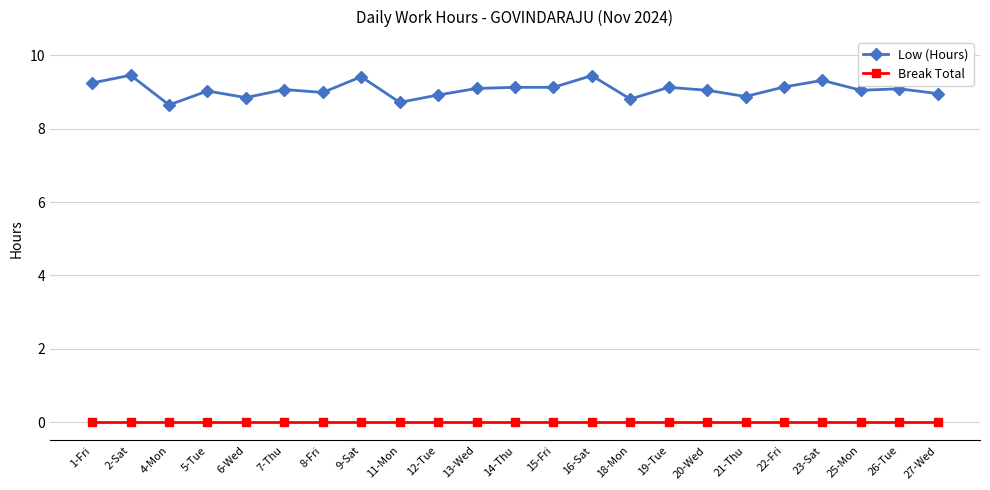

What is the label of the 13th point from the right?

13-Wed